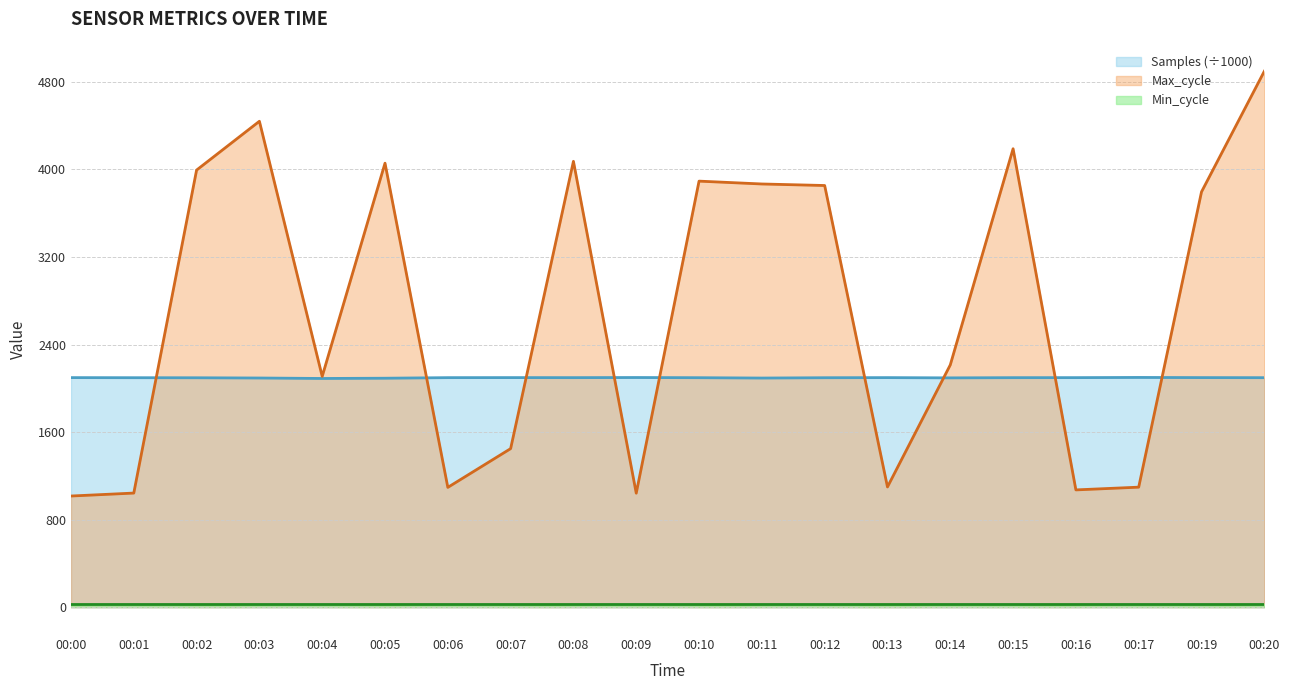

Which series has the largest total across all categories?

Max_cycle